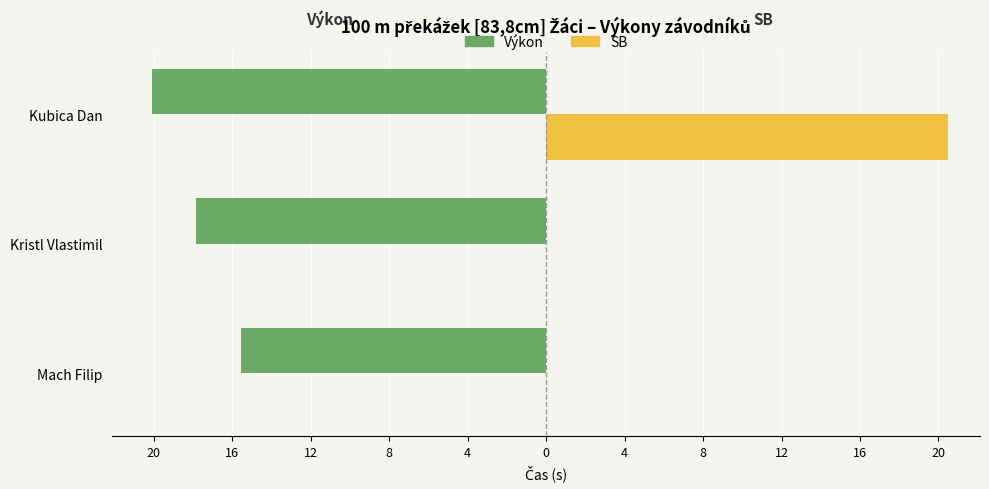

What is the value of the Výkon bar at the 3rd from the left?

-20.1